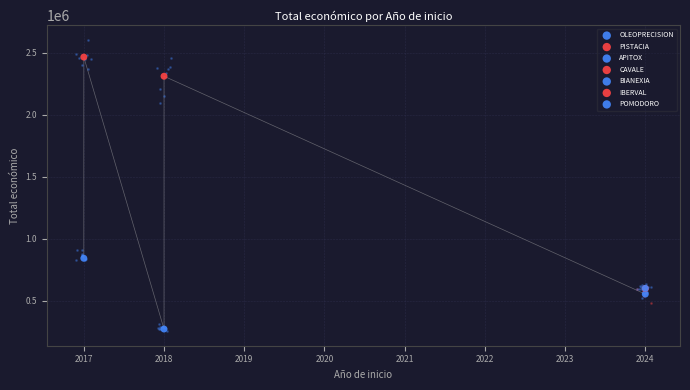

Which has a higher value, 2018 or 2024?

2024